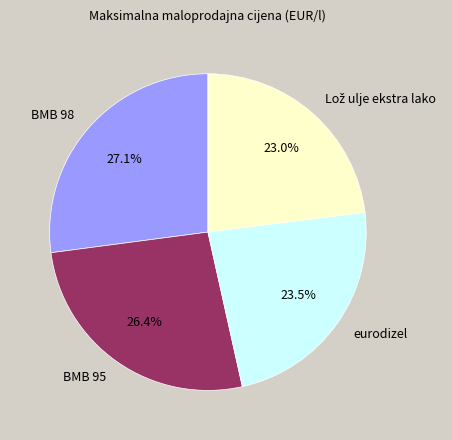

Between eurodizel and BMB 98, which is larger?

BMB 98